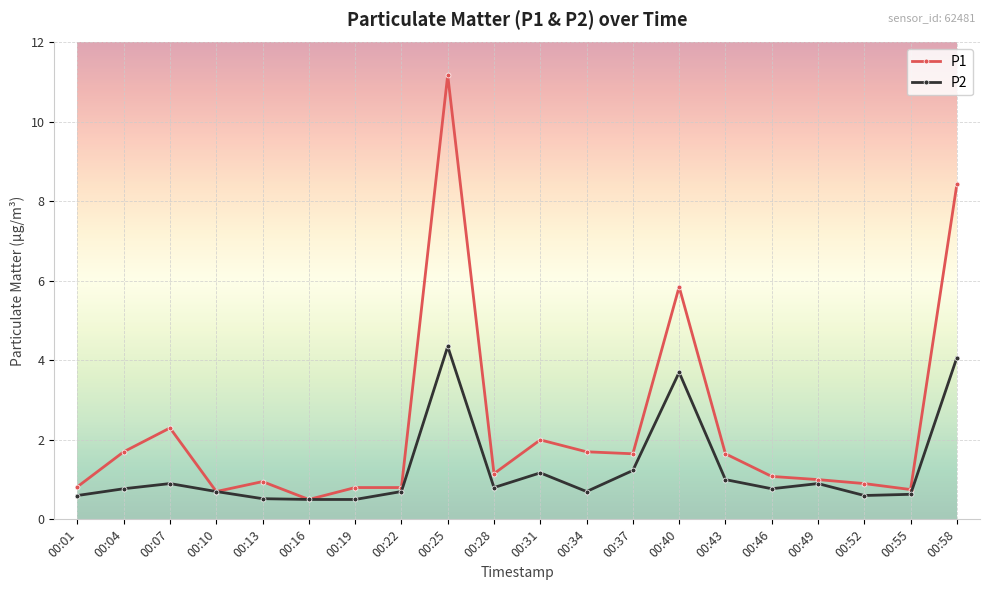

True or false: P2 has more than 1 interior local peaks.

True